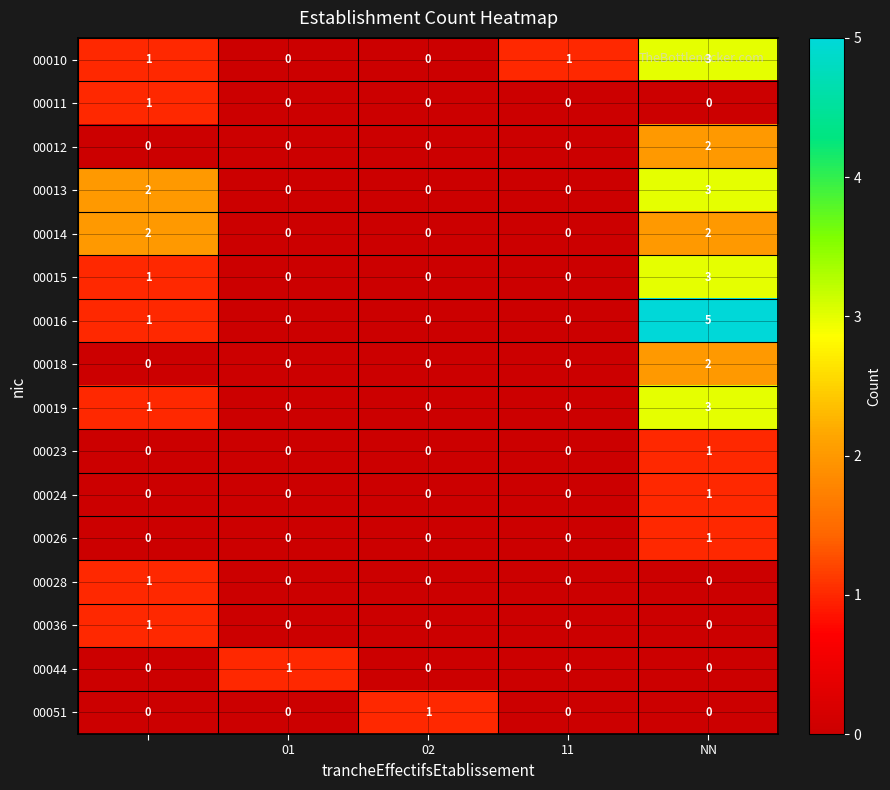

Which series has the largest range (max minus min)?

00016